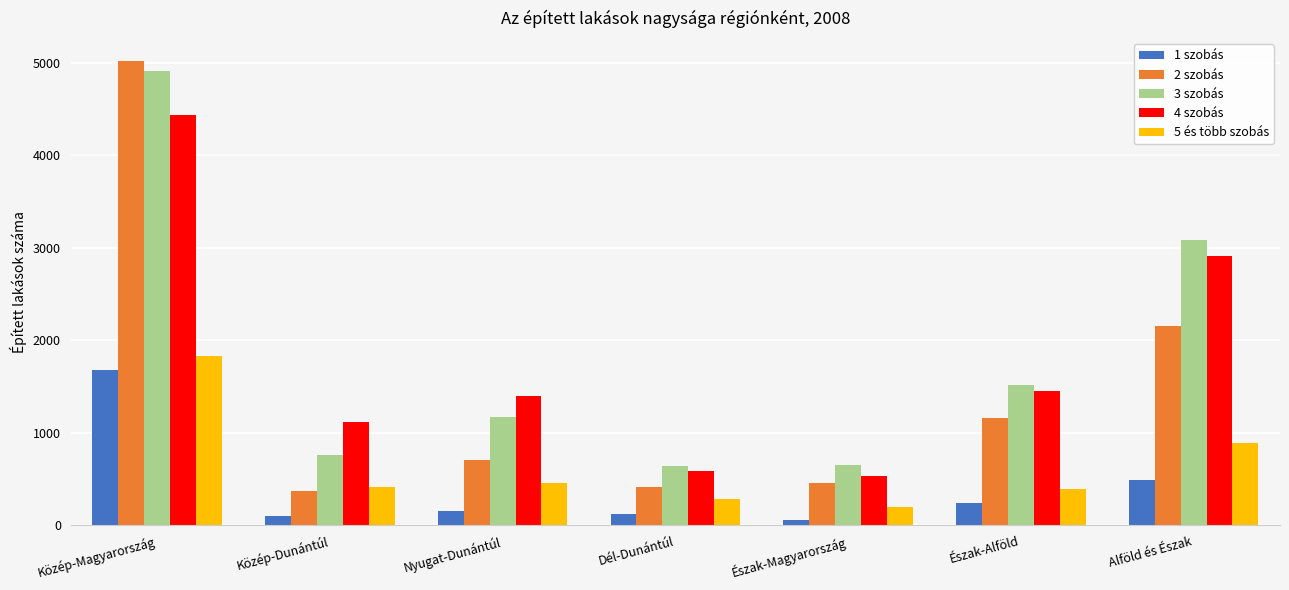

At which label does 2 szobás first exceed 706?

Közép-Magyarország